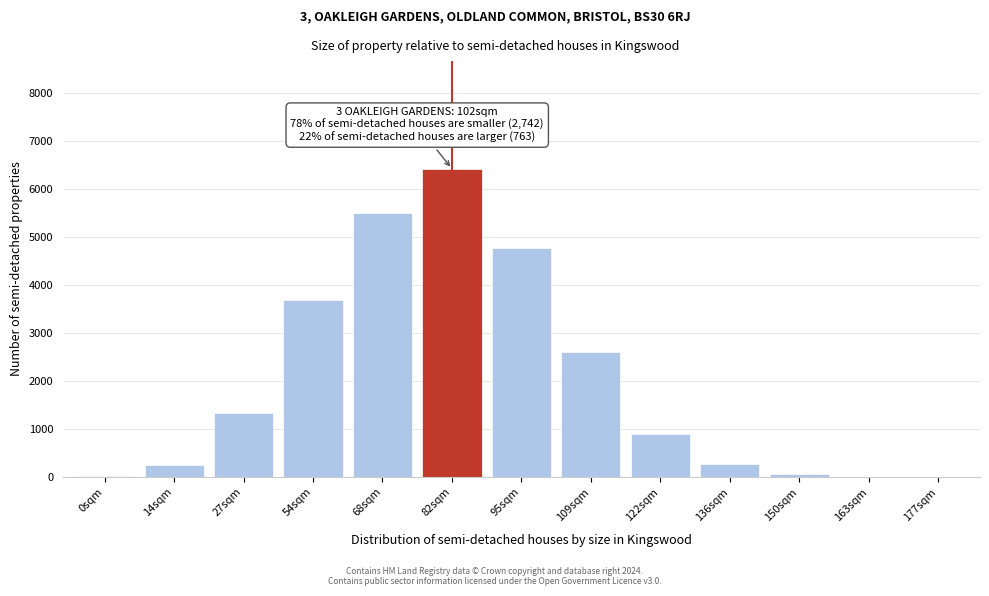

Which category has the highest value across all series?

82sqm